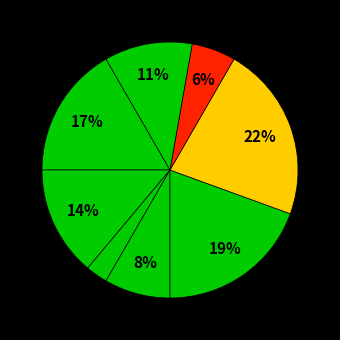

How many segments does this pie chart have?

8